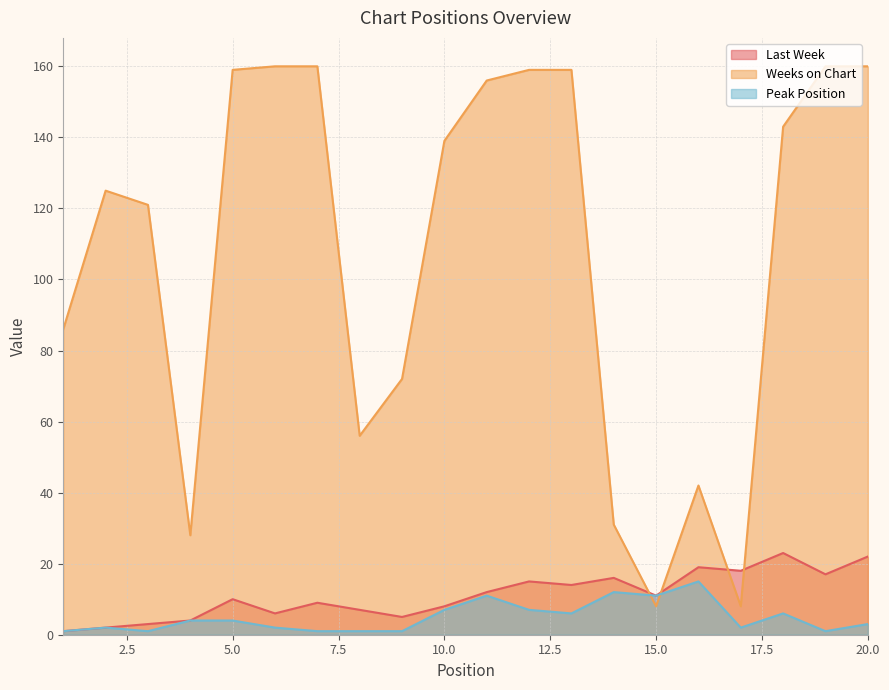

How many lines are shown in the chart?

3